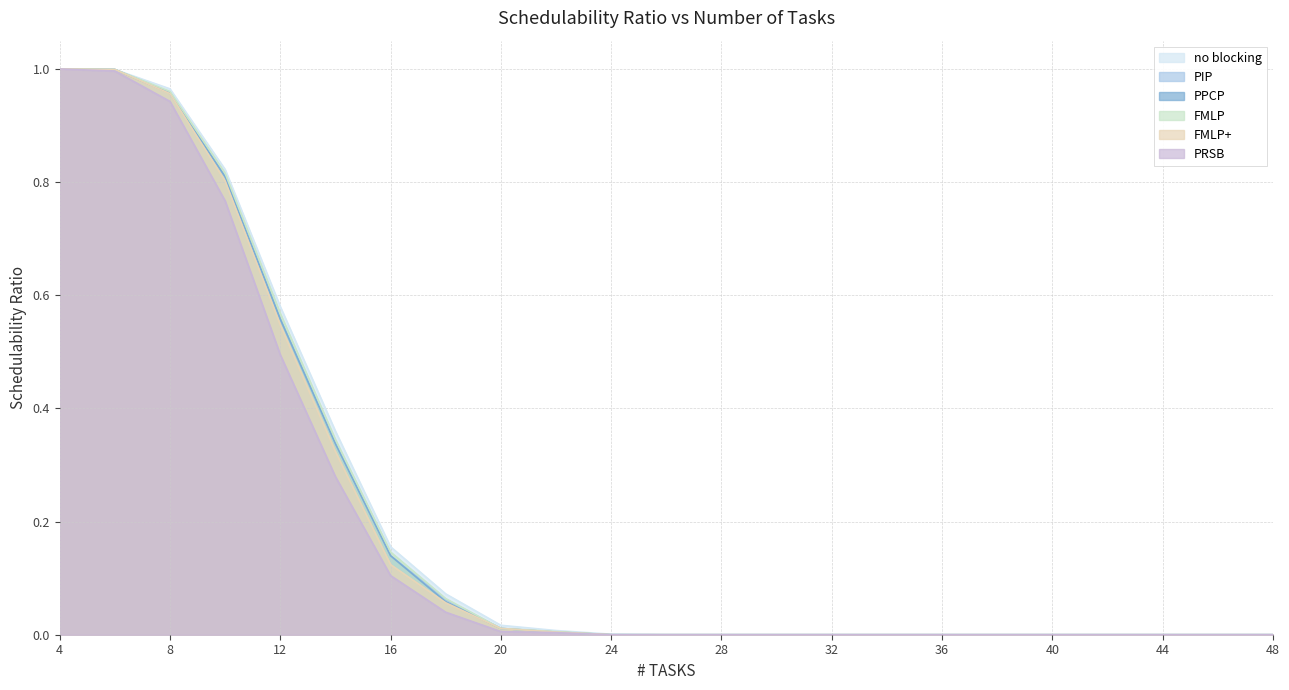

At how many categories does at least one series exceed 0?

11